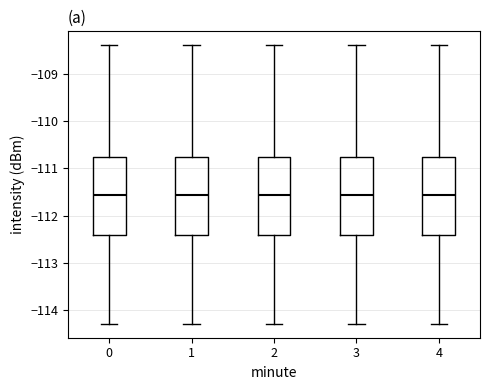

Reading left to right, transcribe this box plot: for each box, give where its median line is, the range the box spans, and where its two whiskers end, as read against the y-axis. The values are not printed on the chart, so give them approximately, as read against the axis.

0: median -111.6, box -112.4 to -110.8, whiskers -114.3 to -108.4
1: median -111.6, box -112.4 to -110.8, whiskers -114.3 to -108.4
2: median -111.6, box -112.4 to -110.8, whiskers -114.3 to -108.4
3: median -111.6, box -112.4 to -110.8, whiskers -114.3 to -108.4
4: median -111.6, box -112.4 to -110.8, whiskers -114.3 to -108.4